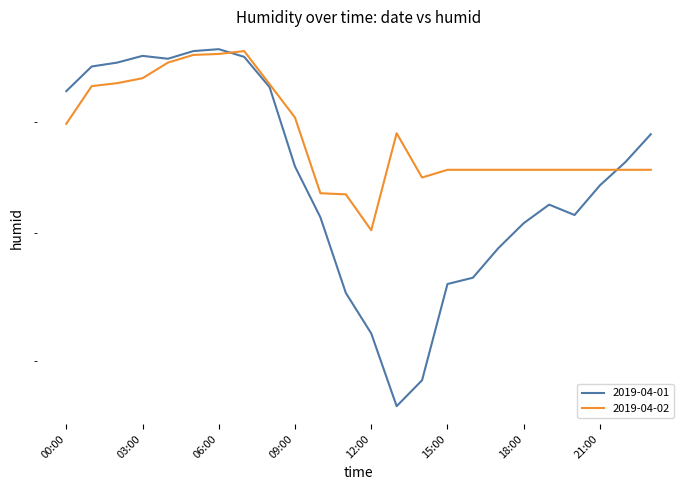

Reading left to right, list all the values displayed in this chart.

2019-04-01: 00:00=83.0	01:00=85.5	02:00=85.9	03:00=86.6	04:00=86.3	05:00=87.1	06:00=87.3	07:00=86.5	08:00=83.4	09:00=75.8	10:00=71.3	11:00=65.1	12:00=62.0	13:00=56.8	14:00=58.6	15:00=65.8	16:00=66.3	17:00=68.7	18:00=70.8	19:00=72.4	20:00=71.5	21:00=74.1	22:00=76.2	23:00=78.8
2019-04-02: 00:00=79.8	01:00=83.5	02:00=83.8	03:00=84.3	04:00=85.9	05:00=86.7	06:00=86.8	07:00=87.1	08:00=83.7	09:00=80.4	10:00=73.4	11:00=73.3	12:00=70.2	13:00=78.9	14:00=74.8	15:00=75.5	16:00=75.5	17:00=75.5	18:00=75.5	19:00=75.5	20:00=75.5	21:00=75.5	22:00=75.5	23:00=75.5